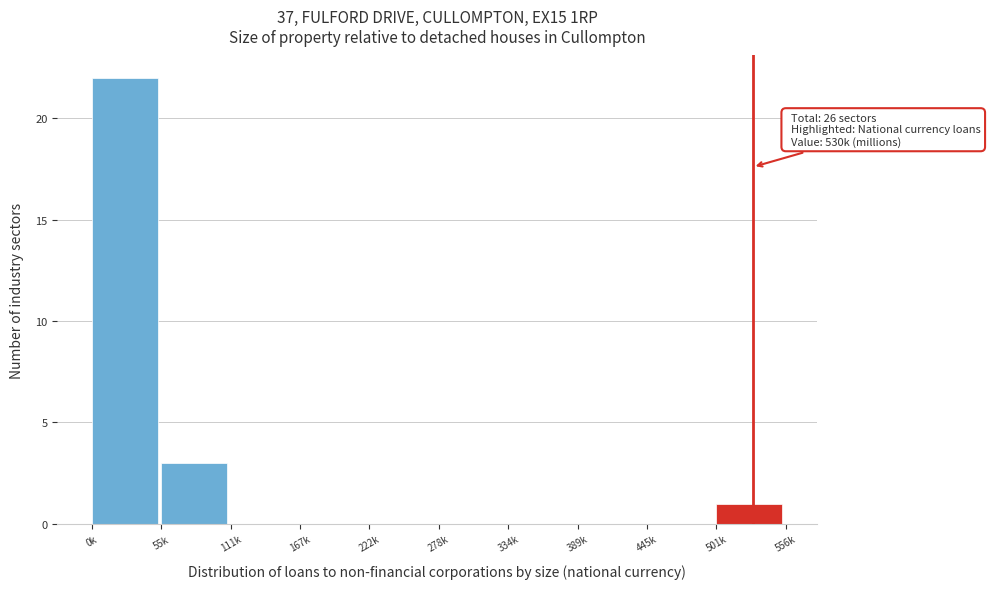

Reading left to right, what are all the values shown in this chart?

0k=22	55k=3	111k=0	167k=0	222k=0	278k=0	334k=0	389k=0	445k=0	501k=1